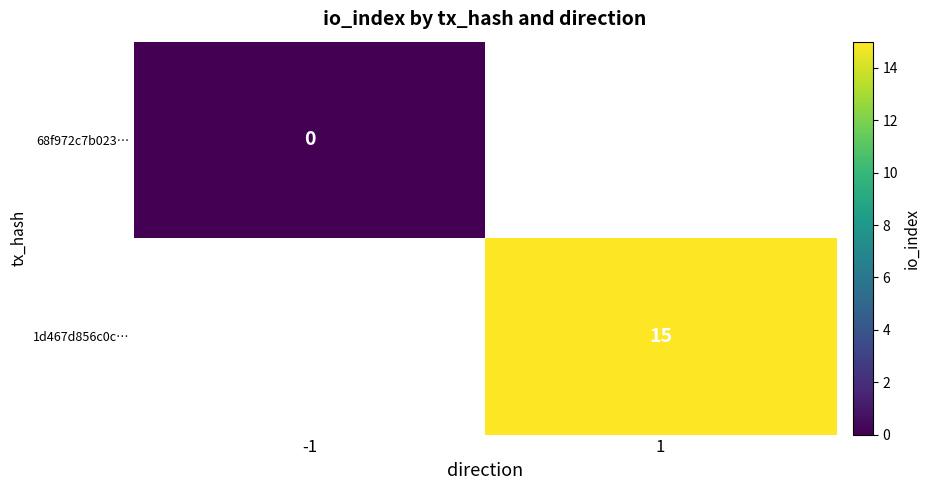

The 1d467d856c0c… series shows 15 at 1. True or false?

True